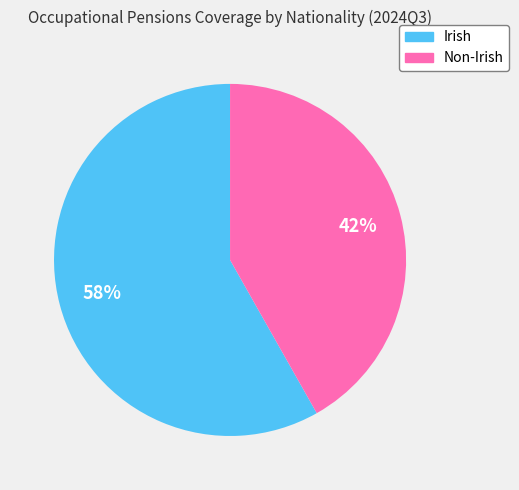

To the nearest percent, what is the combined percentage of Non-Irish and Irish?

100%